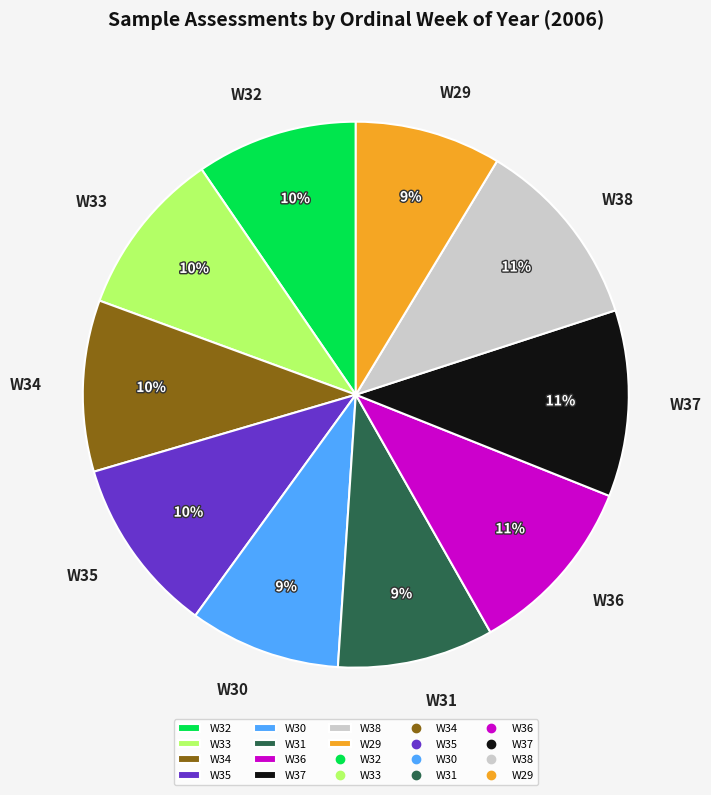

Is there any slice that represents more than half of the pie?

No